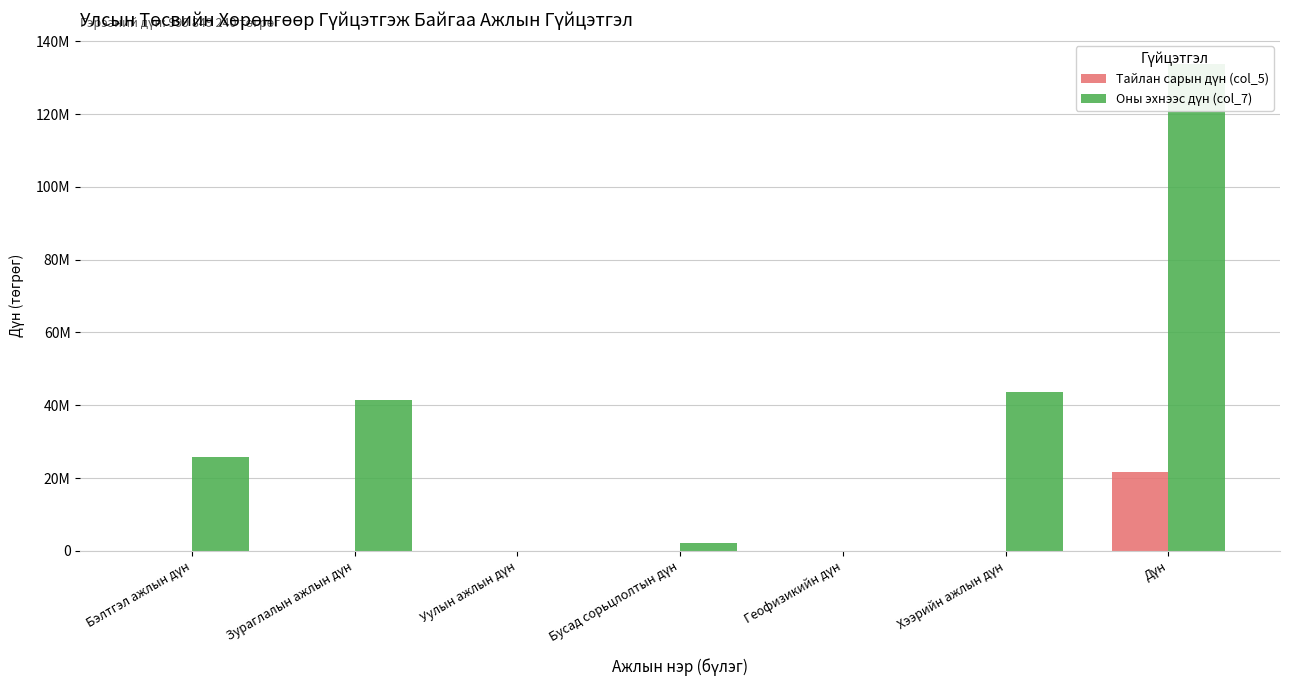

At which label does Оны эхнээс дүн (col_7) first exceed 25773800?

Бэлтгэл ажлын дүн